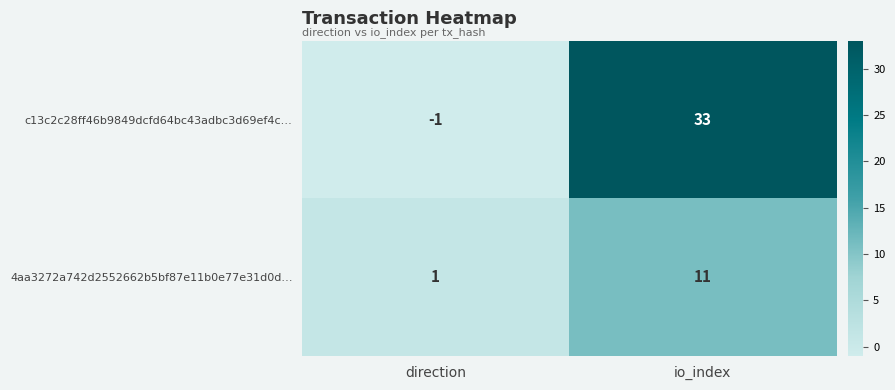

Is it true that 4aa3272a742d2552662b5bf87e11b0e77e31d0d… equals 0 at direction?

False